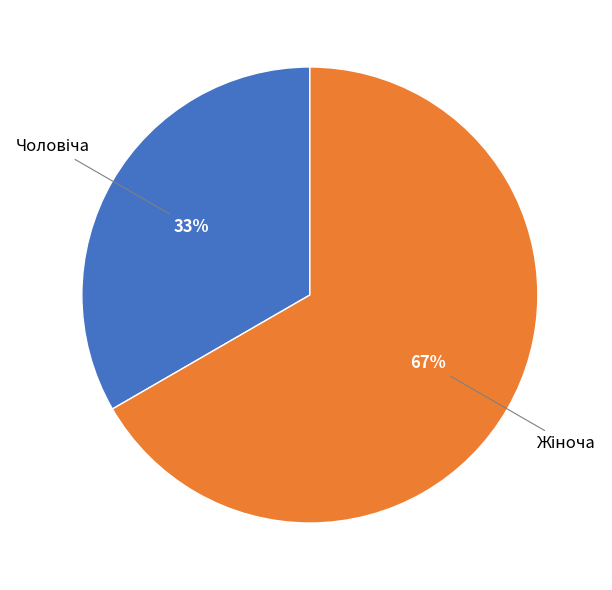

Does any single category account for the majority?

Yes